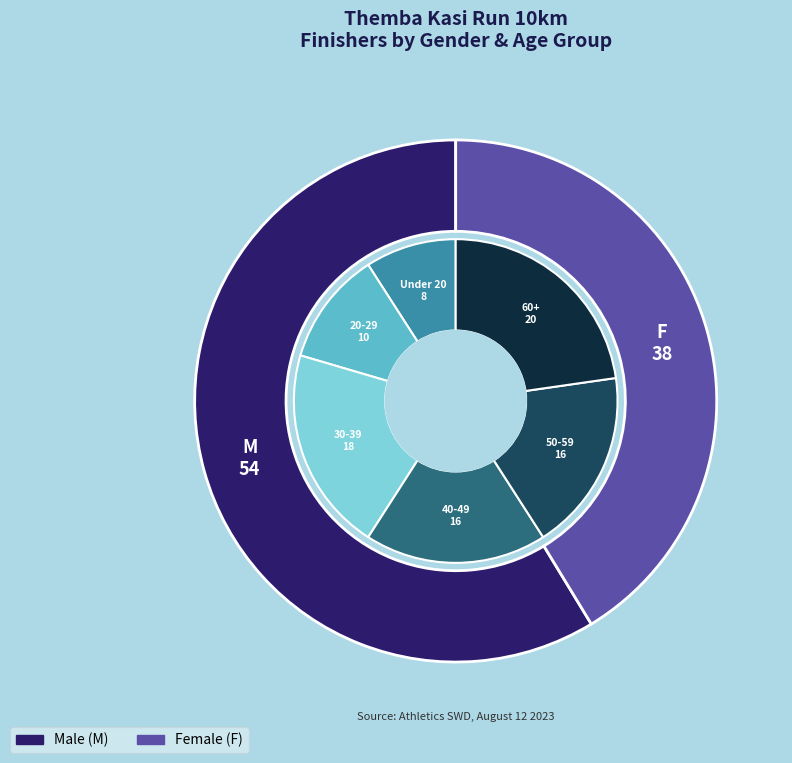

To the nearest percent, what is the difference between the largest and smallest slice percentages?

17%